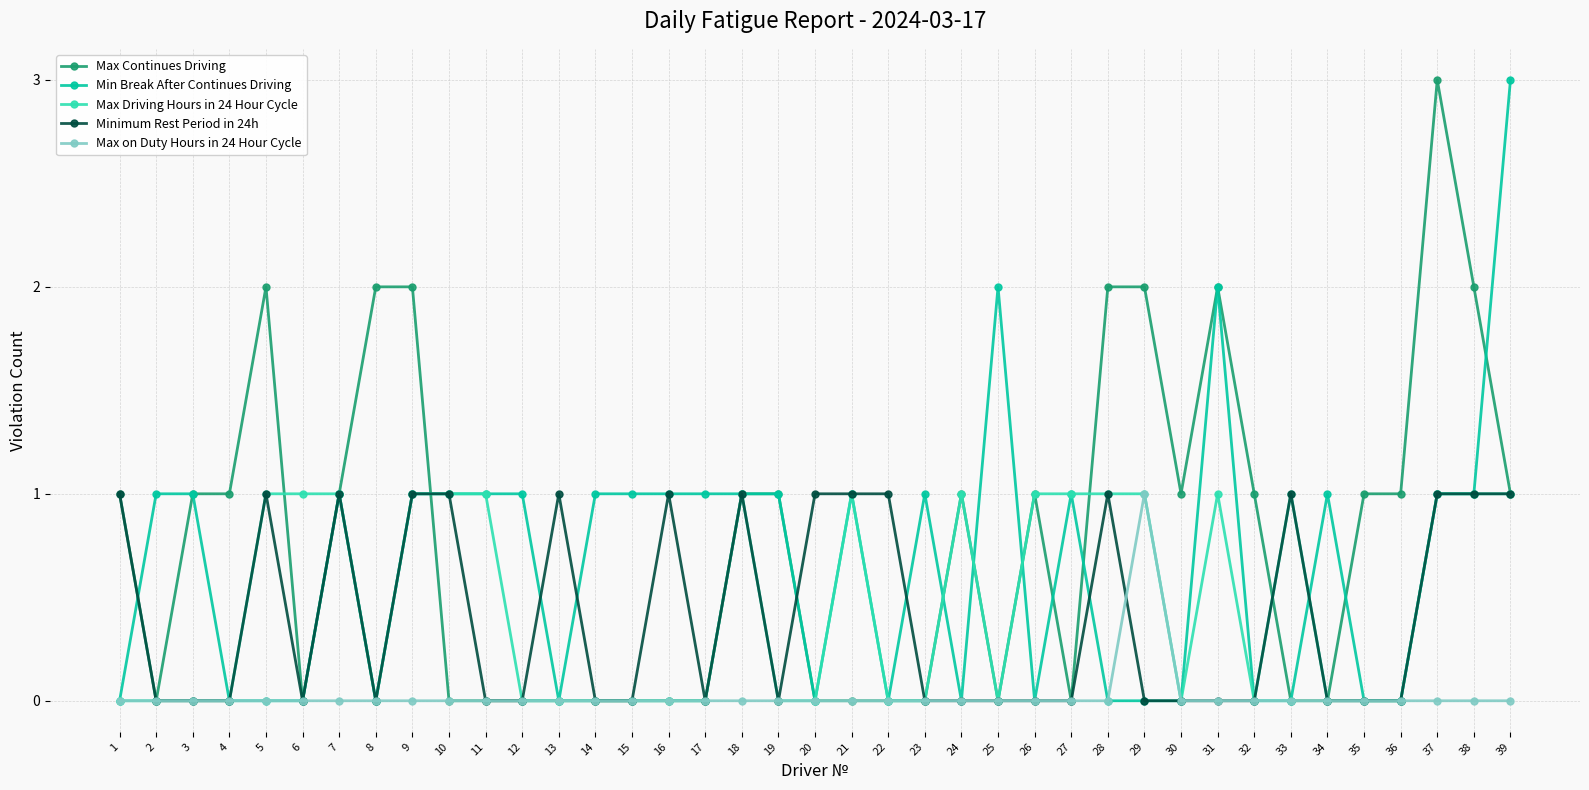

Is it true that Max Driving Hours in 24 Hour Cycle equals 1 at 18?

True